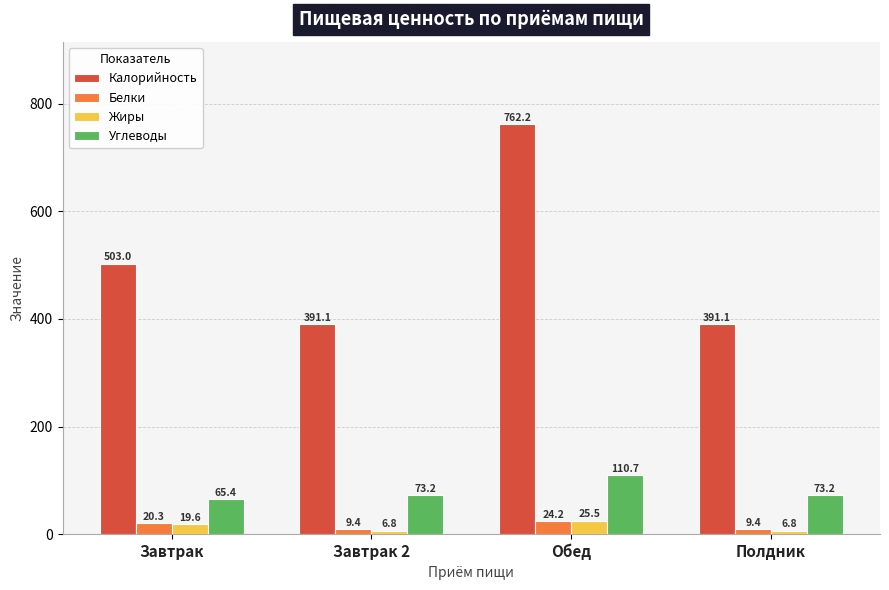

Reading left to right, transcribe all the data shown in this chart.

Калорийность: 503.0	391.1	762.2	391.1
Белки: 20.3	9.4	24.2	9.4
Жиры: 19.6	6.8	25.5	6.8
Углеводы: 65.4	73.2	110.7	73.2